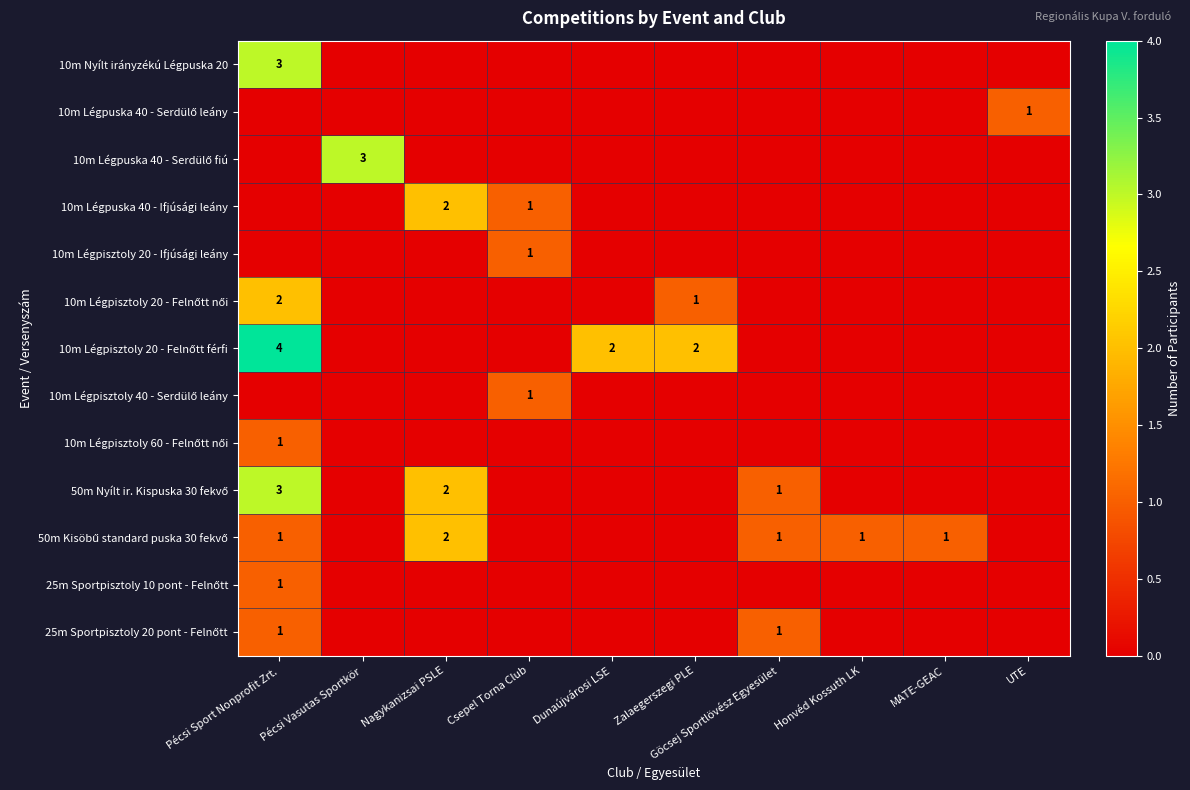

True or false: 10m Légpuska 40 - Ifjúsági leány has a value of 1 at Nagykanizsai PSLE.

False